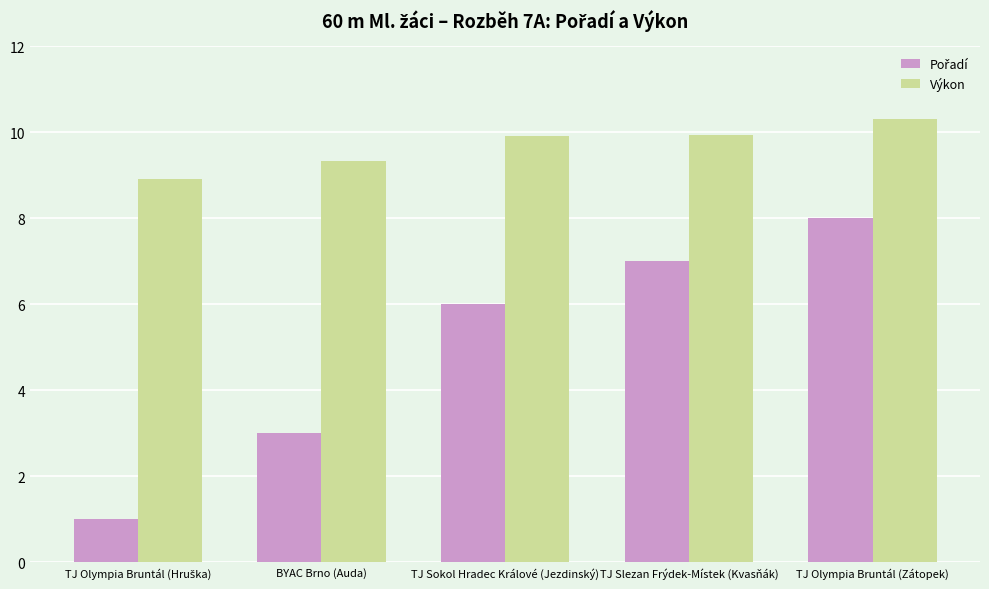

What is the difference between the highest and lowest values at TJ Olympia Bruntál (Zátopek)?

2.3